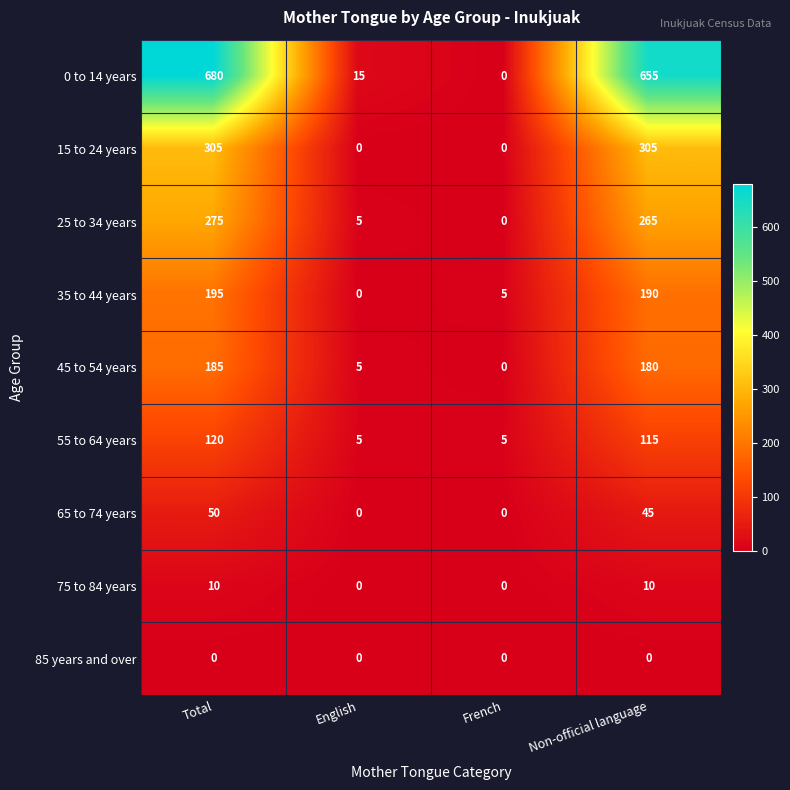

True or false: 85 years and over has a value of 0 at Total.

True